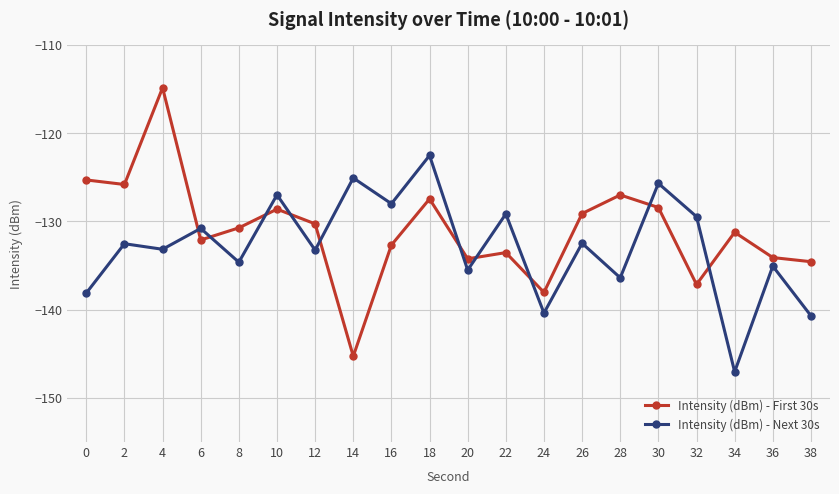

What is the sum of all Intensity (dBm) - Next 30s values?

-2656.8